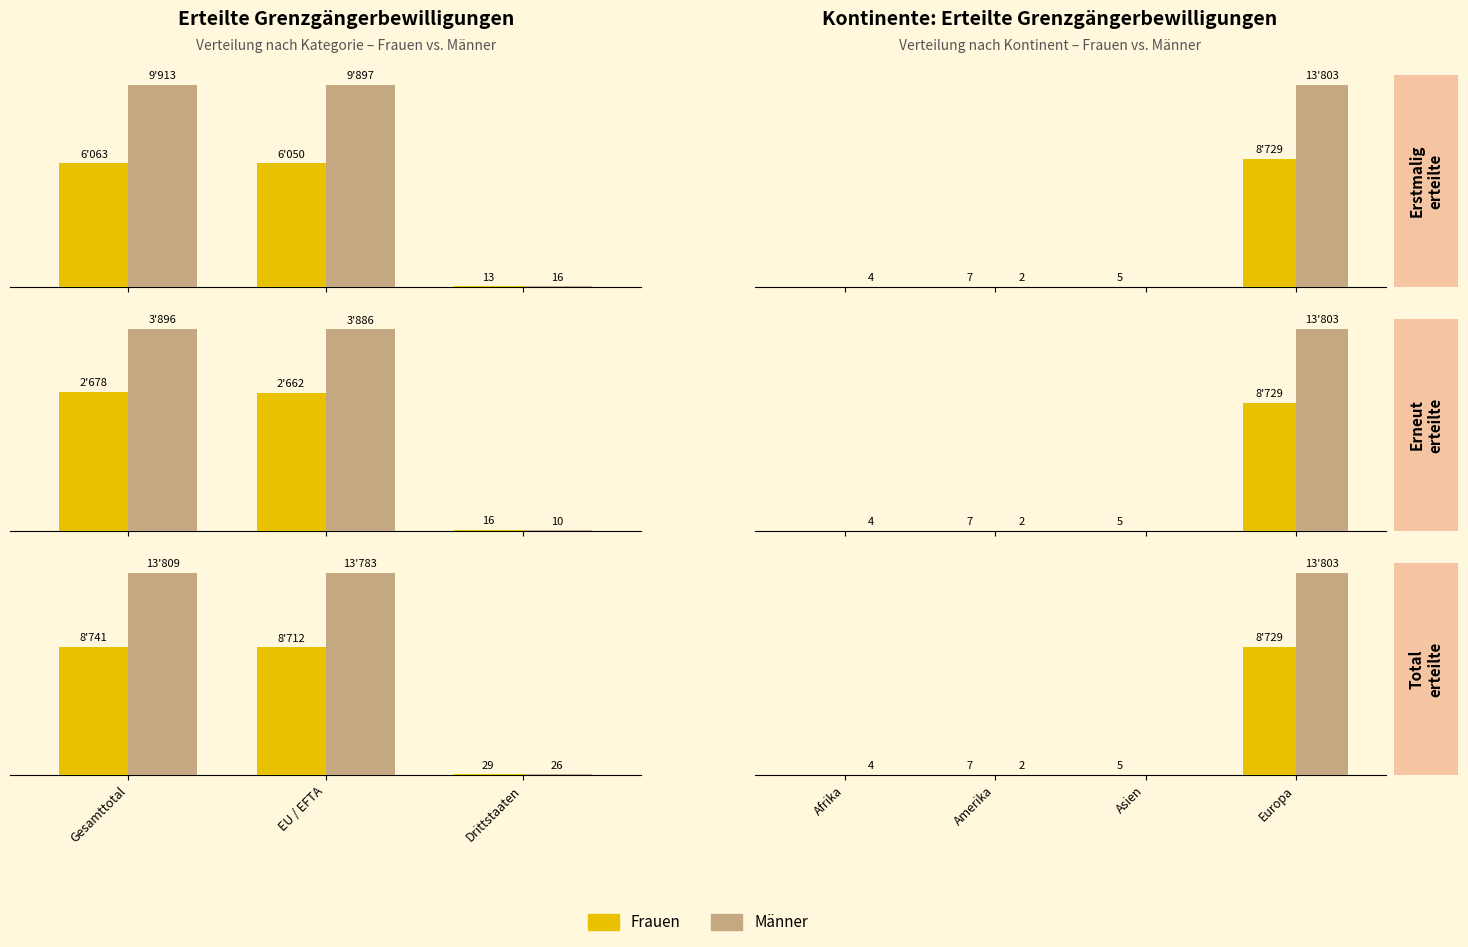

Is the value of Männer at Asien greater than the value of Frauen at Asien?

No